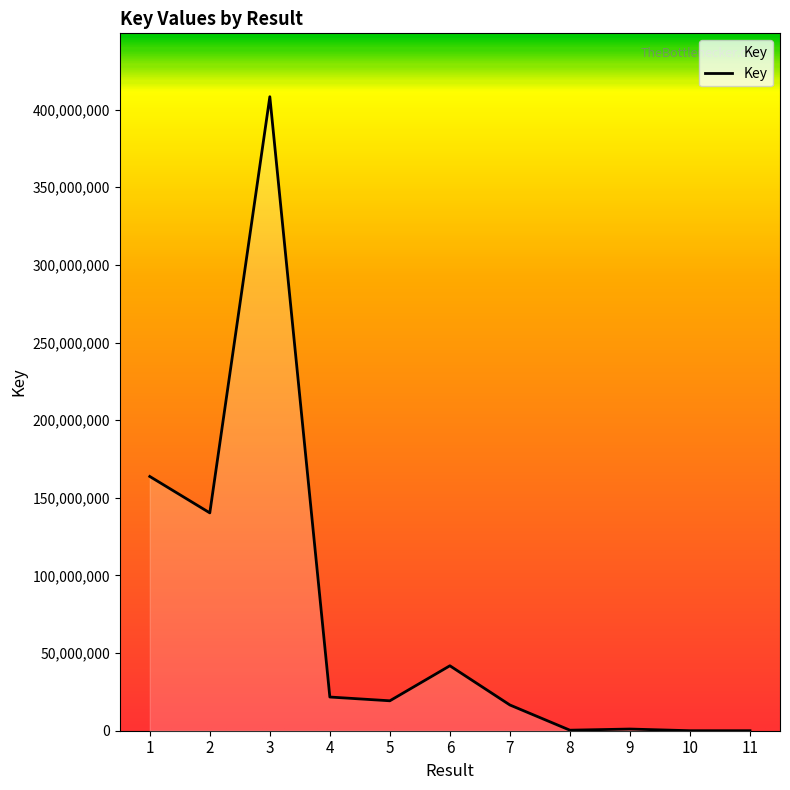

What is the greatest value displayed?

408287826